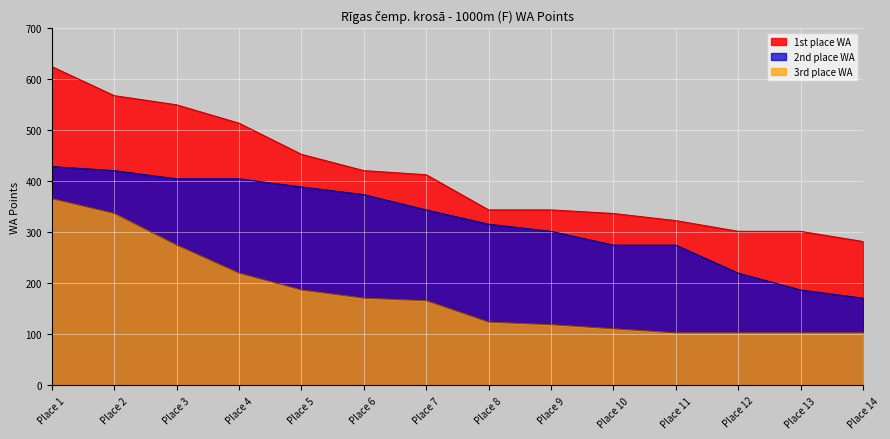

What is the difference between the maximum and minimum values in the 3rd place WA series?

263